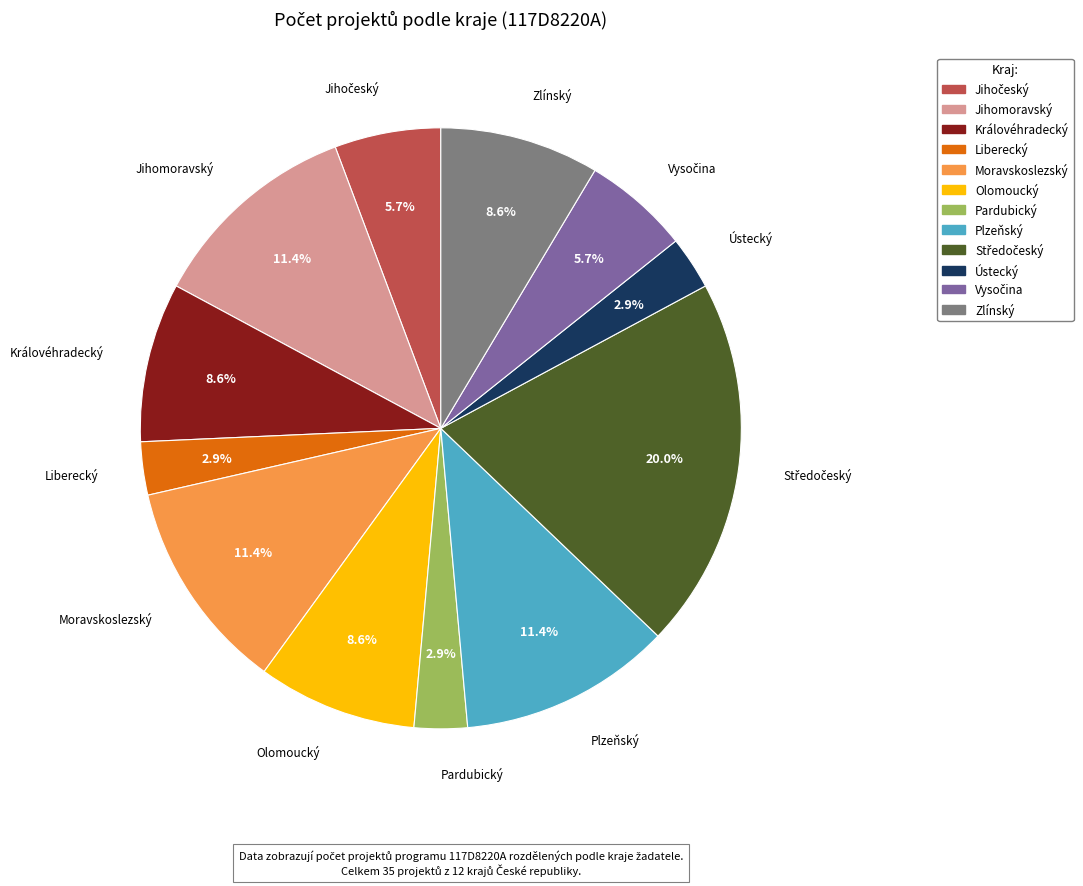

Does any single category account for the majority?

No